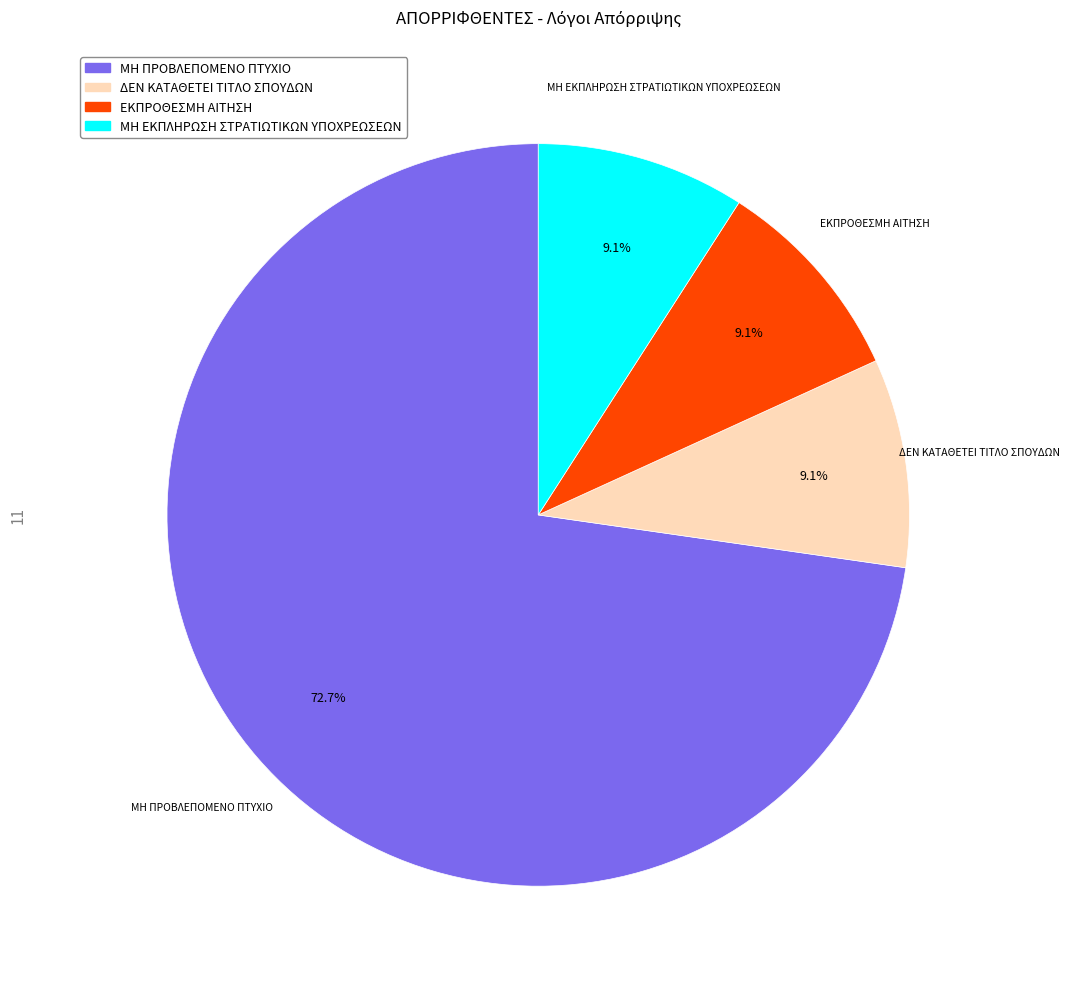

To the nearest percent, what is the difference between the largest and smallest slice percentages?

64%